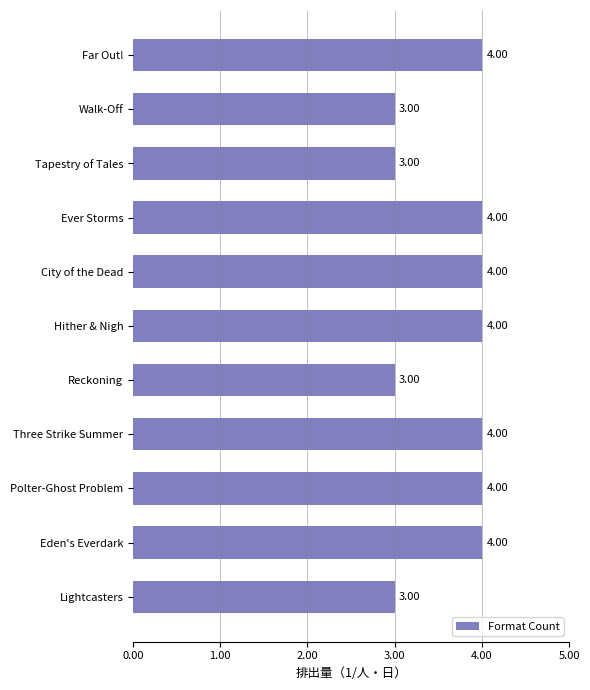

What is the sum of the values at Eden's Everdark and Ever Storms?

8